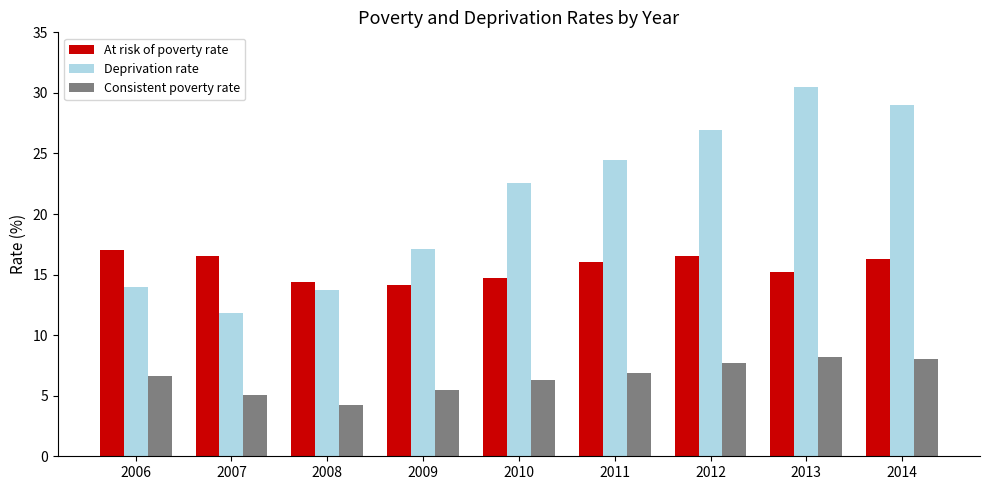

What is the difference between the second highest and minimum values in the Consistent poverty rate series?

3.8